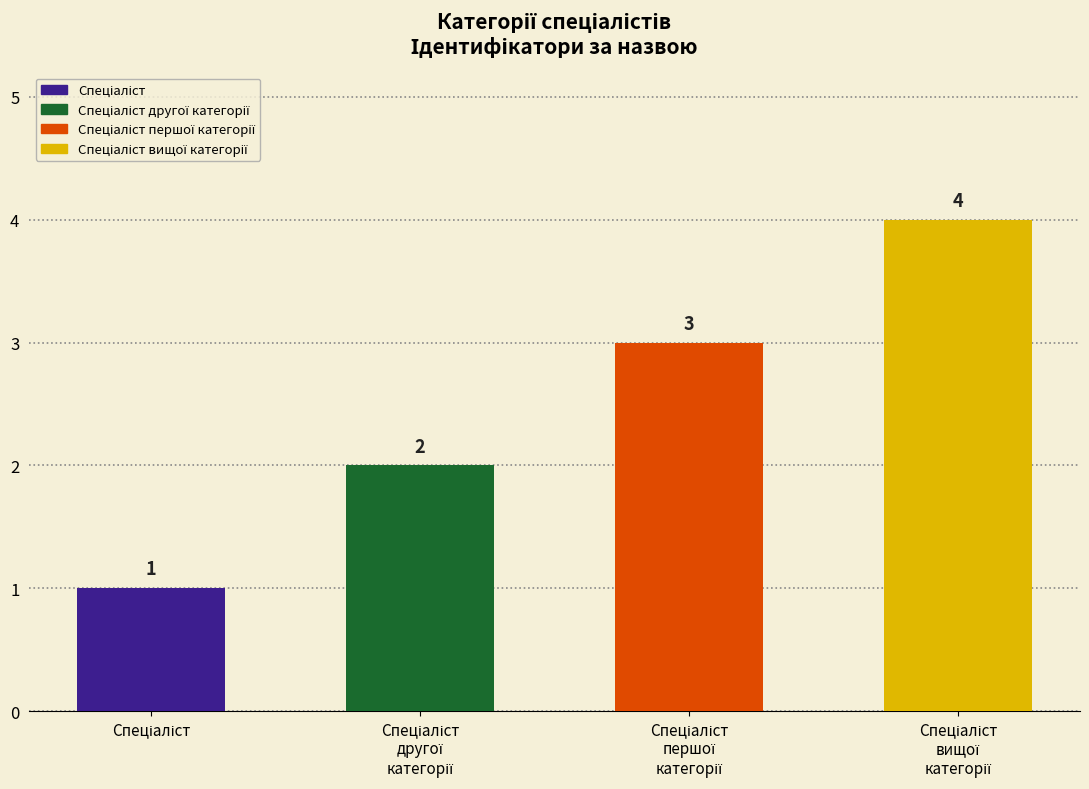

Rank the categories by value from lowest to highest.

Спеціаліст, Спеціаліст другої категорії, Спеціаліст першої категорії, Спеціаліст вищої категорії